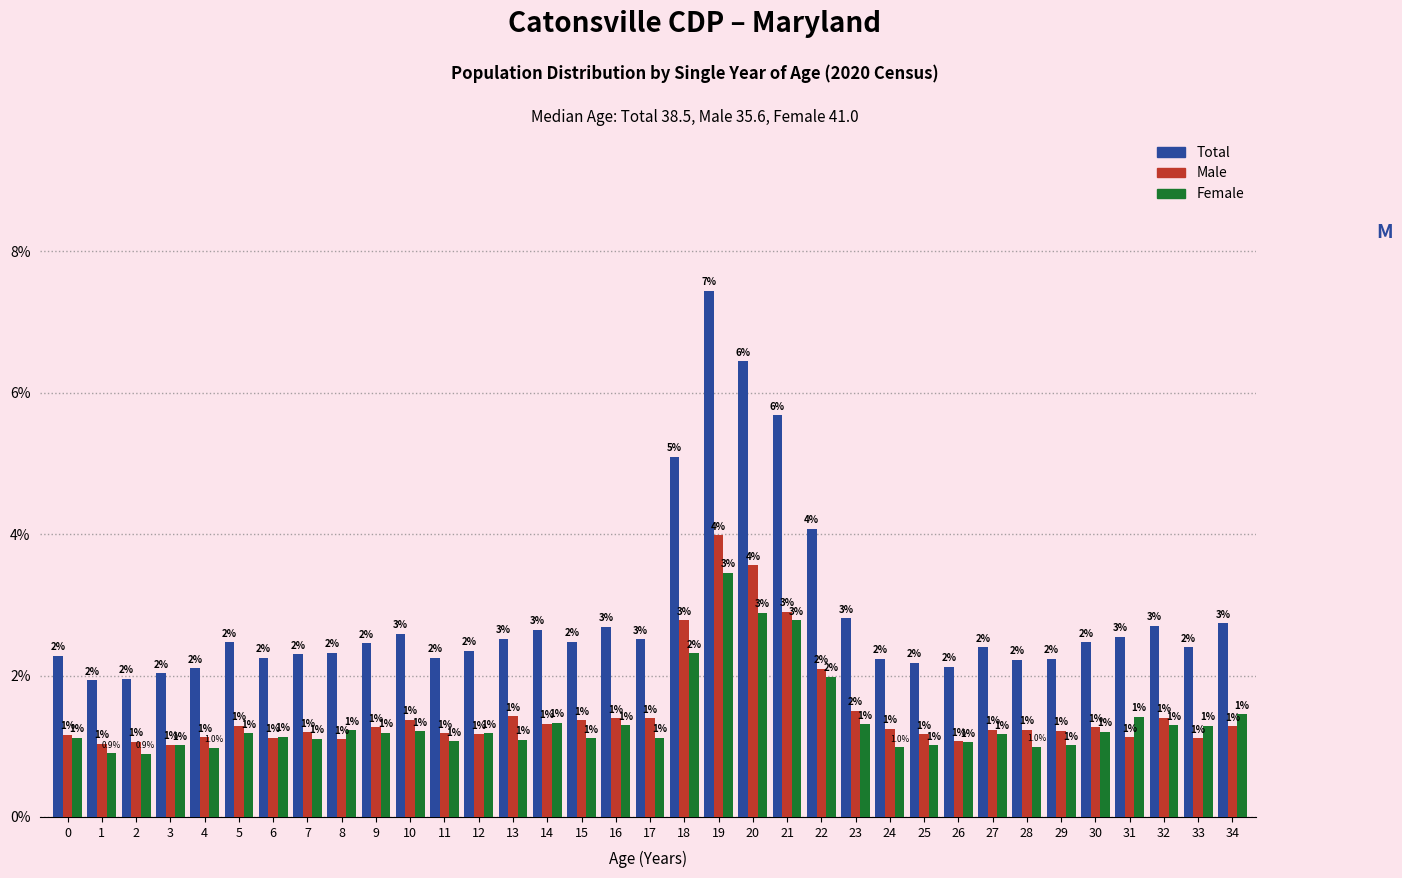

What is the minimum value for Female?

0.9